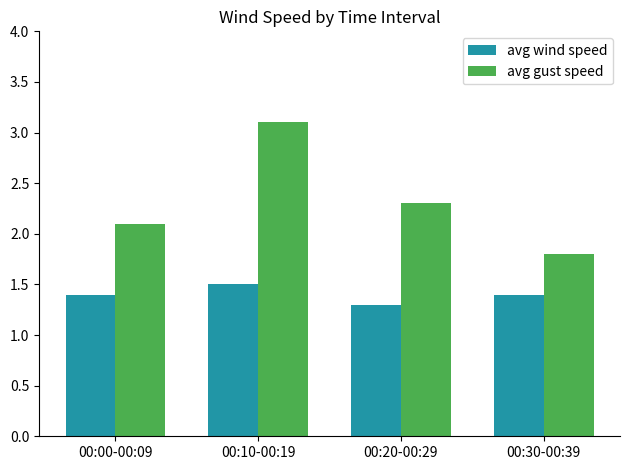

Reading left to right, transcribe all the data shown in this chart.

avg wind speed: 00:00-00:09=1.4	00:10-00:19=1.5	00:20-00:29=1.3	00:30-00:39=1.4
avg gust speed: 00:00-00:09=2.1	00:10-00:19=3.1	00:20-00:29=2.3	00:30-00:39=1.8